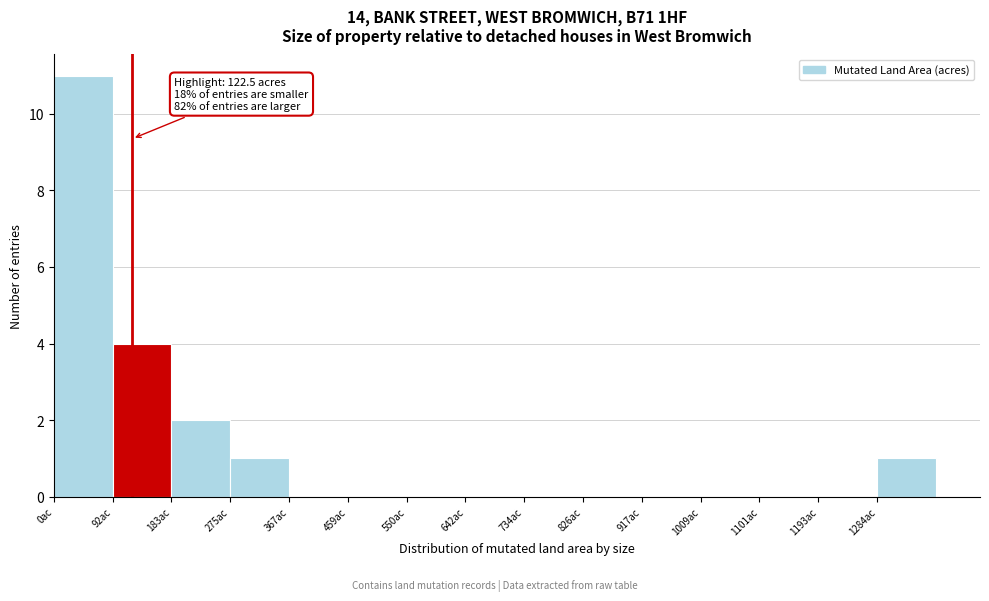

Over which range of the x-axis is the bar tallest?

0 to 90